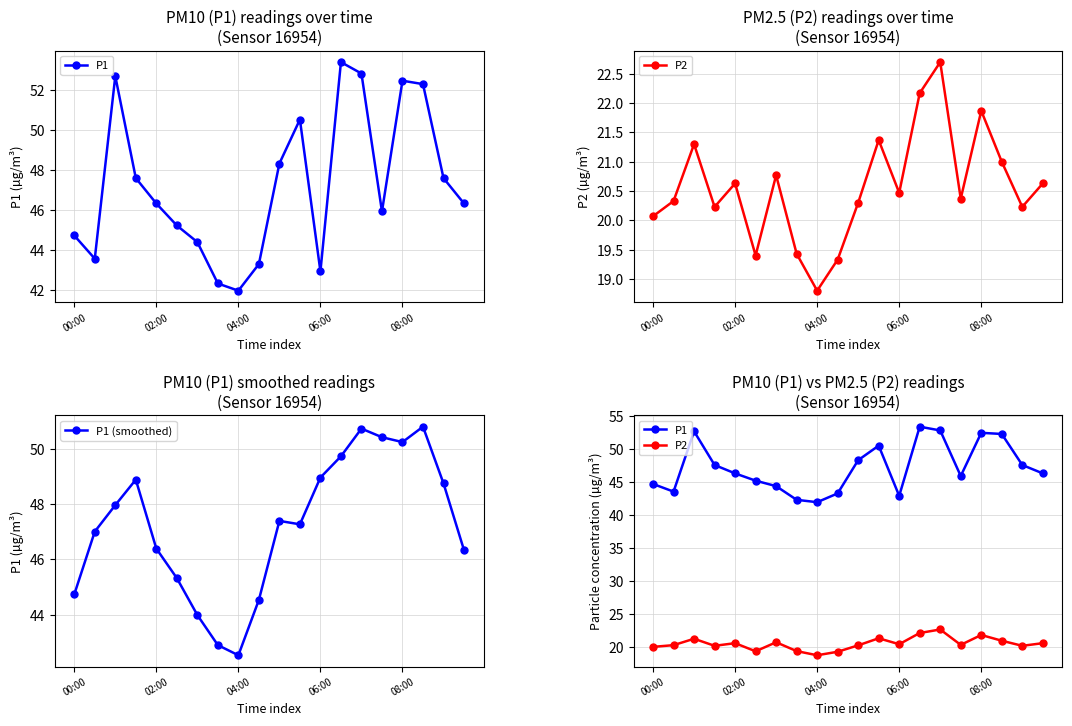

True or false: P2 has a value of 21.0 at 17.

True